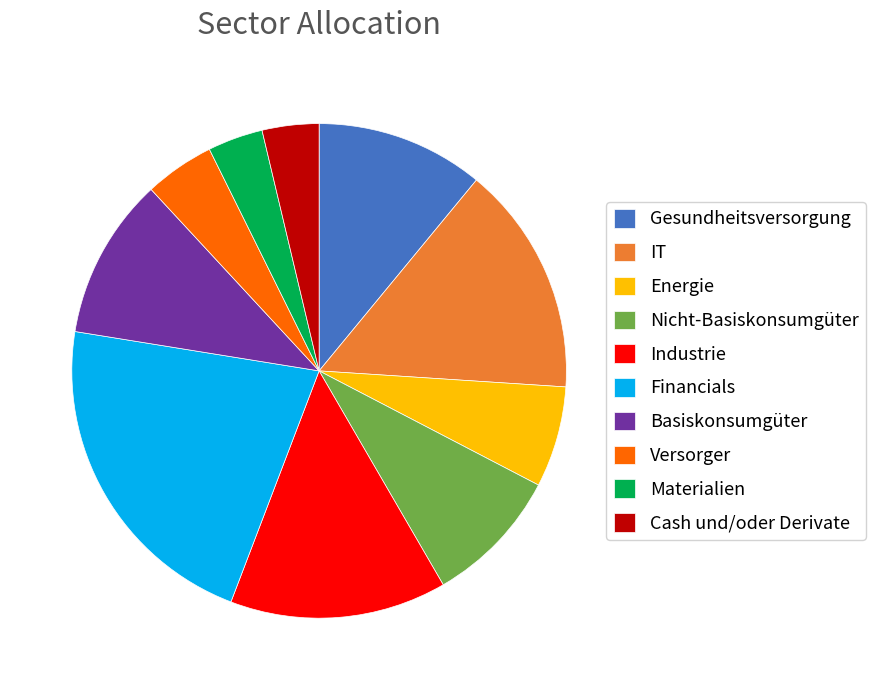

Which slice is the largest?

Financials